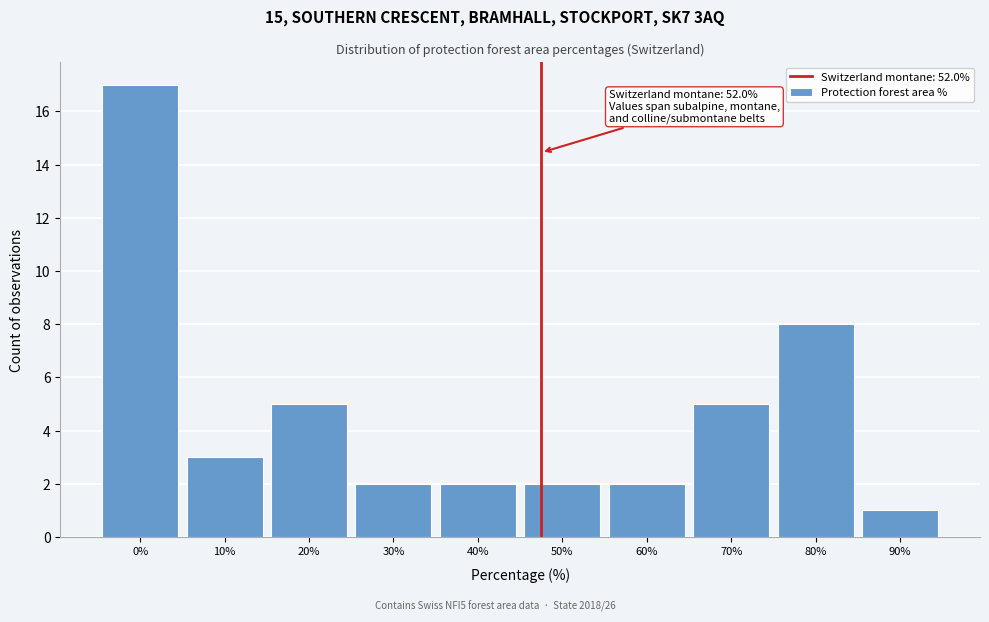

Reading left to right, what are all the values shown in this chart?

17	3	5	2	2	2	2	5	8	1